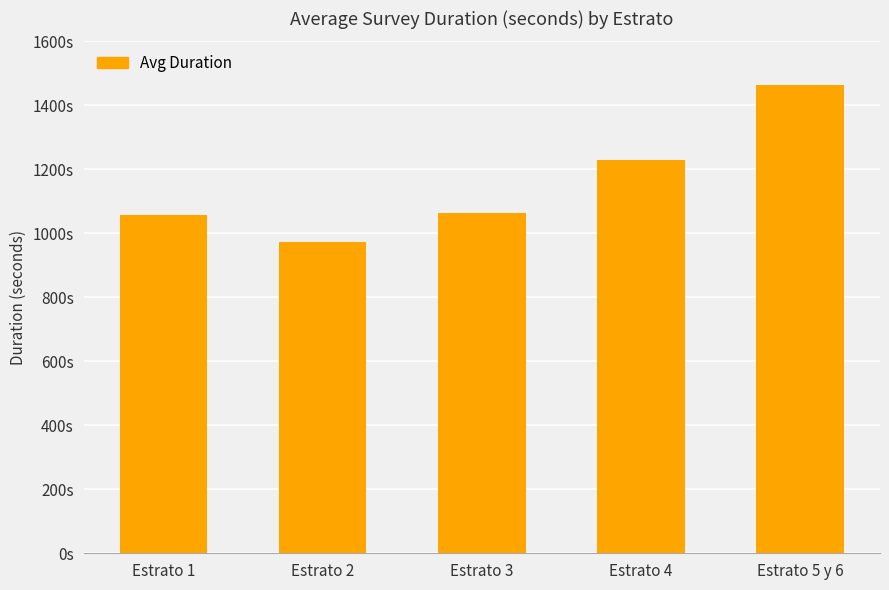

How many categories are shown in the chart?

5